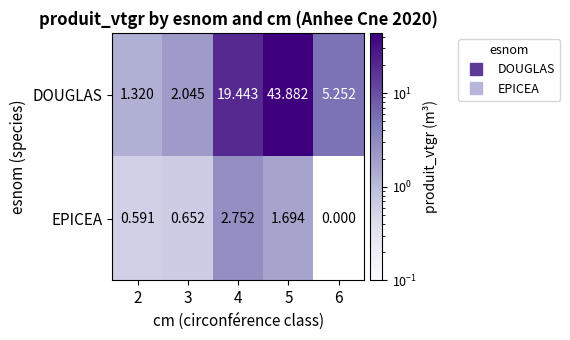

Which series changed the most between 4 and 6?

DOUGLAS